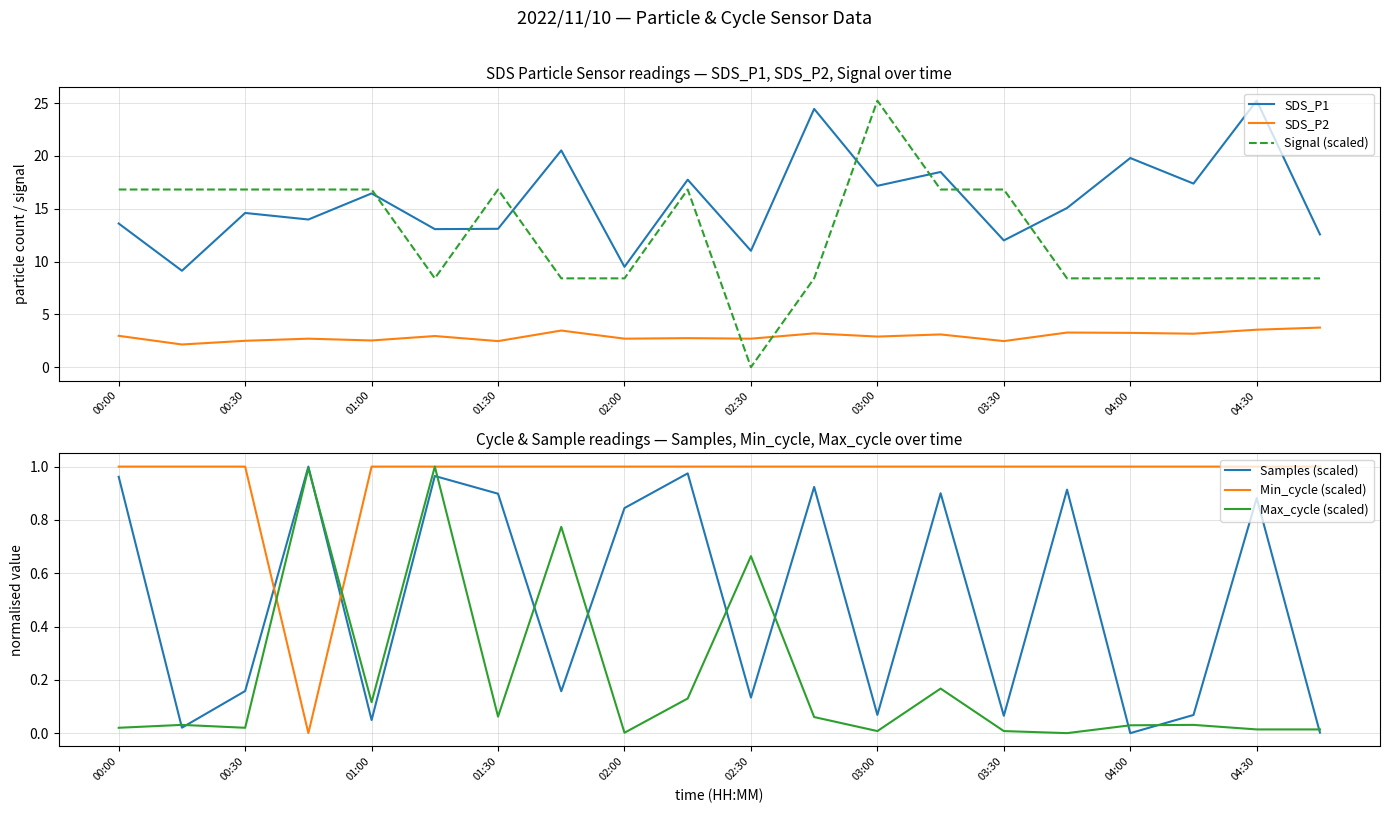

Where does the Signal (scaled) series first go above 16?

00:00